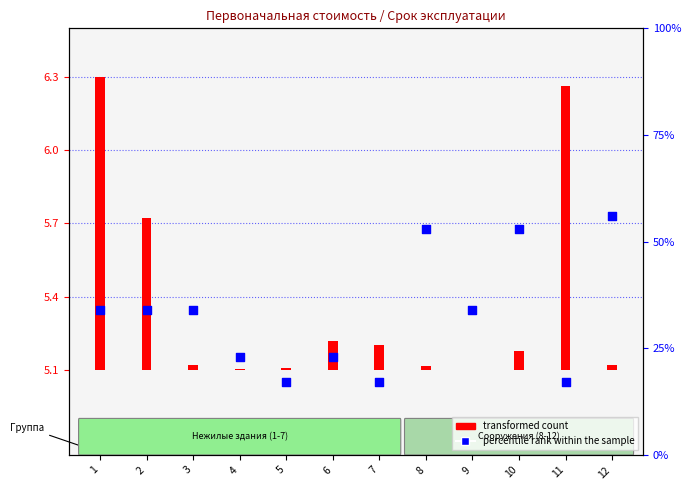

At how many categories does at least one series exceed 18?

9